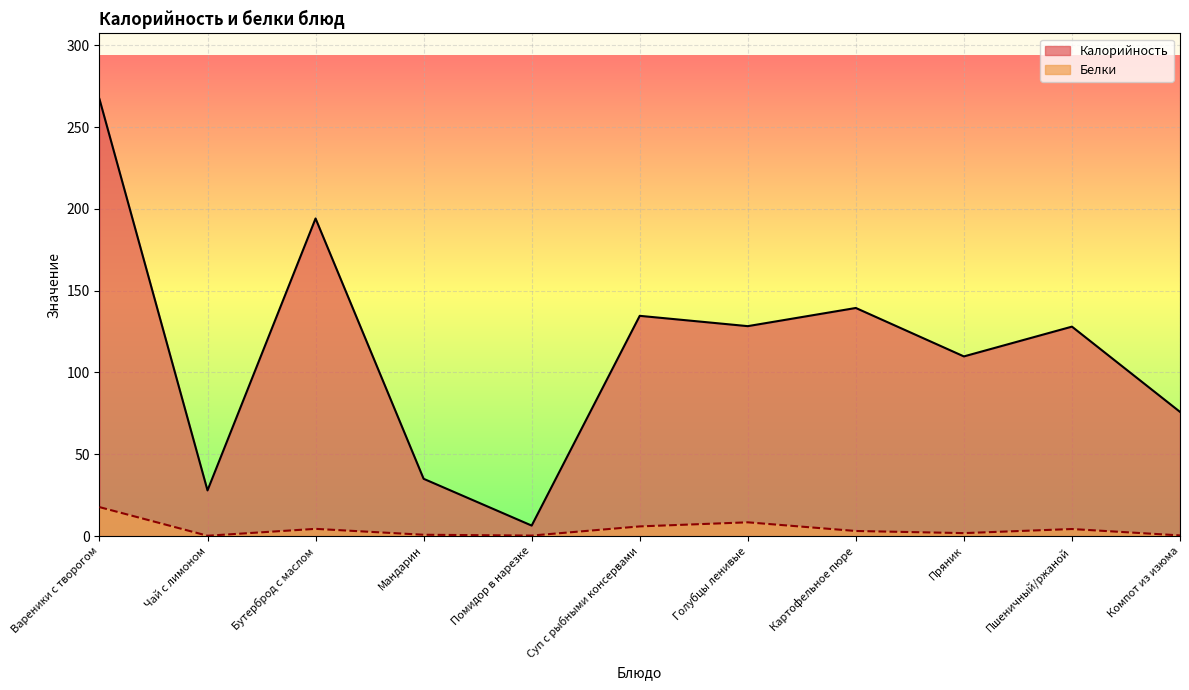

Which series has the widest spread of values?

Калорийность